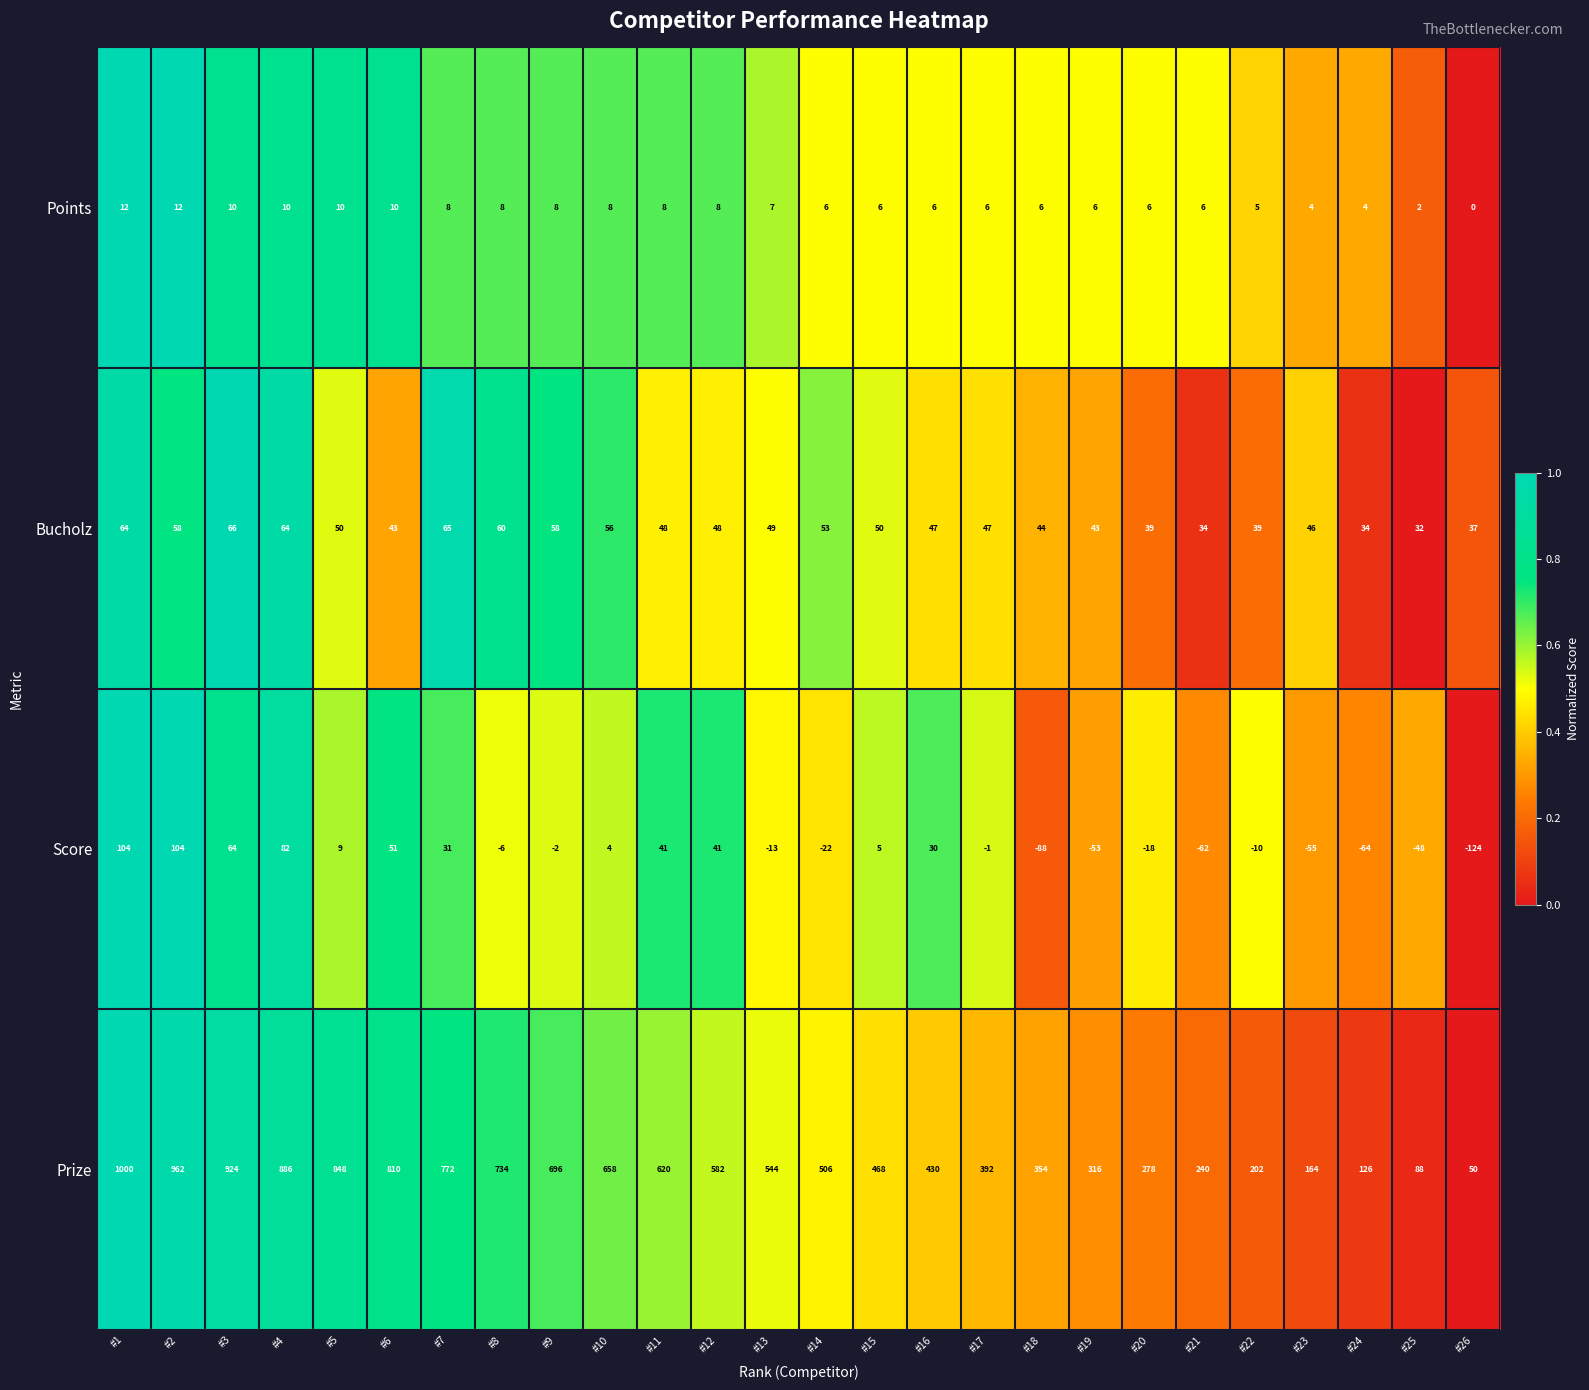

How many series are shown in this chart?

4